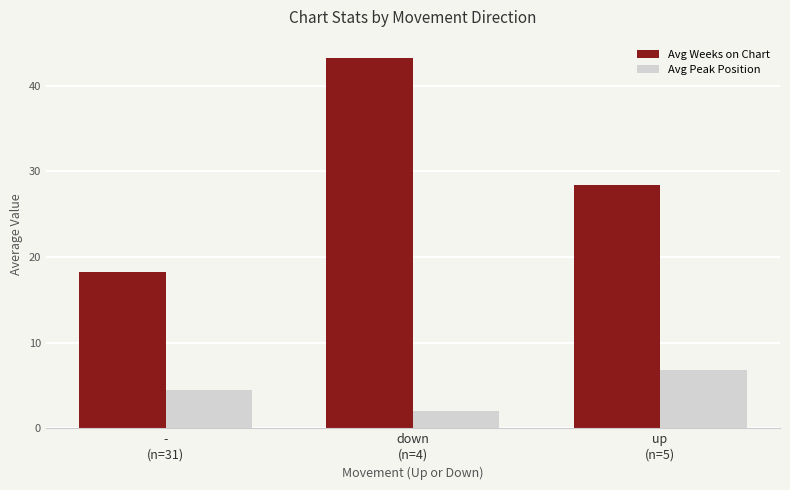

At which label is Avg Weeks on Chart closest to 30?

up
(n=5)